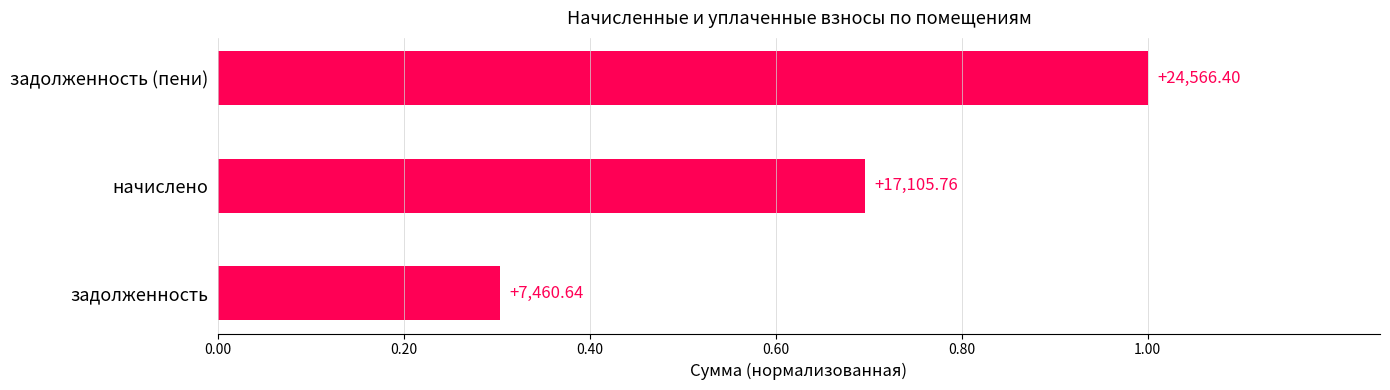

How many bars are there in total?

3